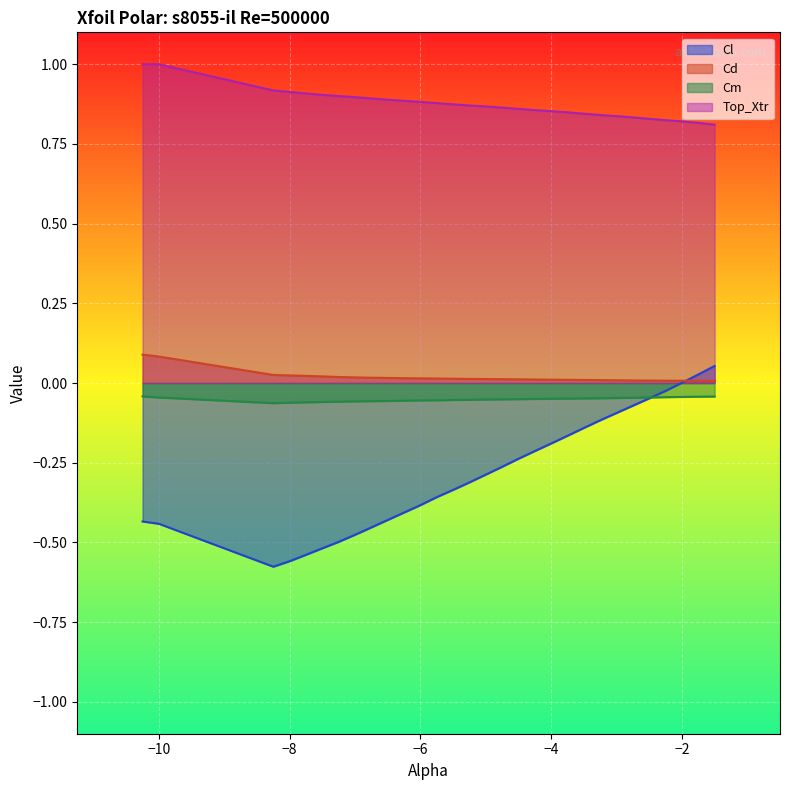

What is the maximum value for Cd?

0.1